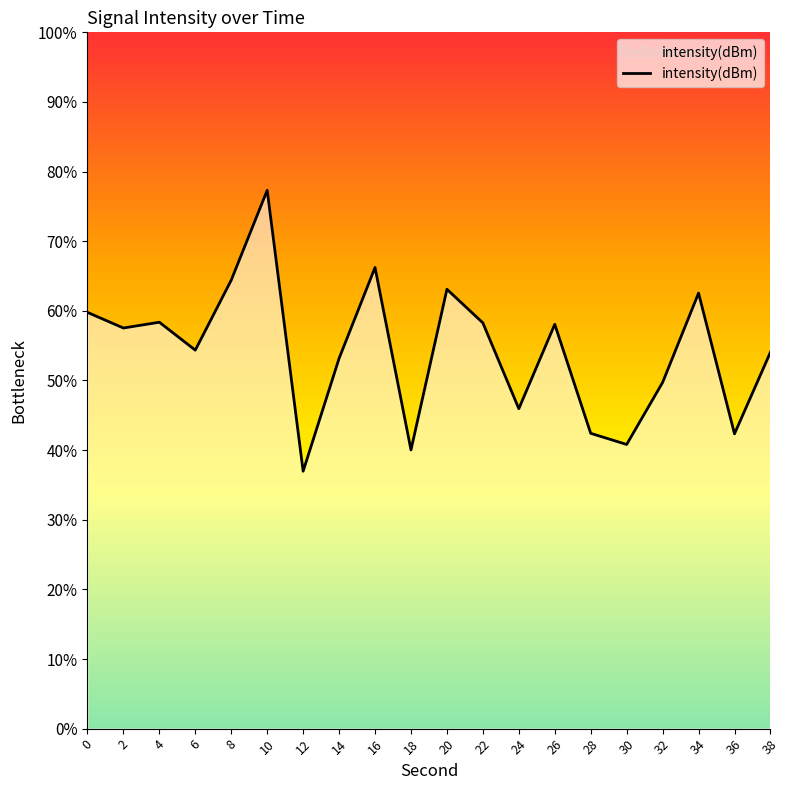

Where is the first local maximum?

4